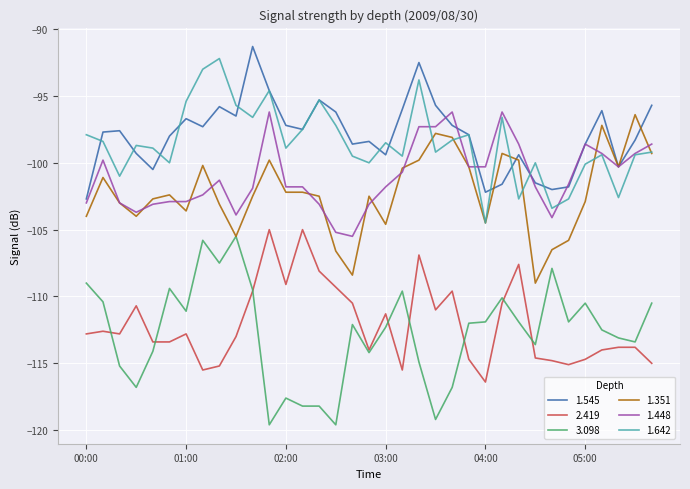

Which series has the largest range (max minus min)?

3.098